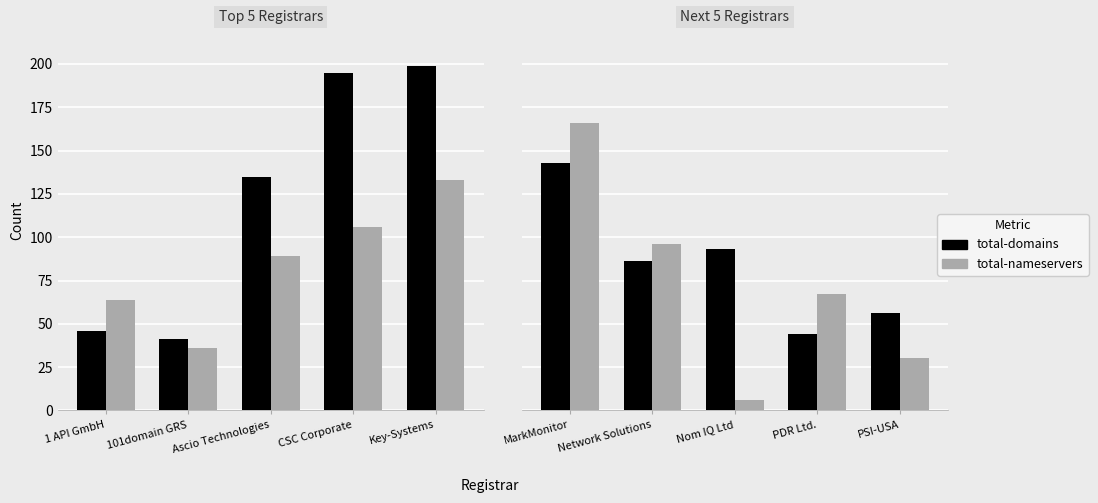

What position from the left is Network Solutions?

2